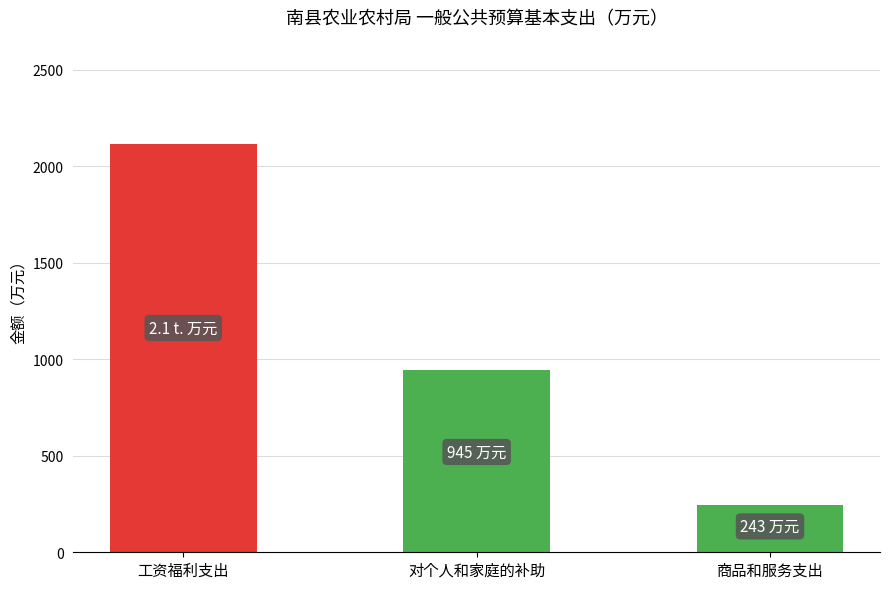

At which label is the value closest to 1177?

对个人和家庭的补助